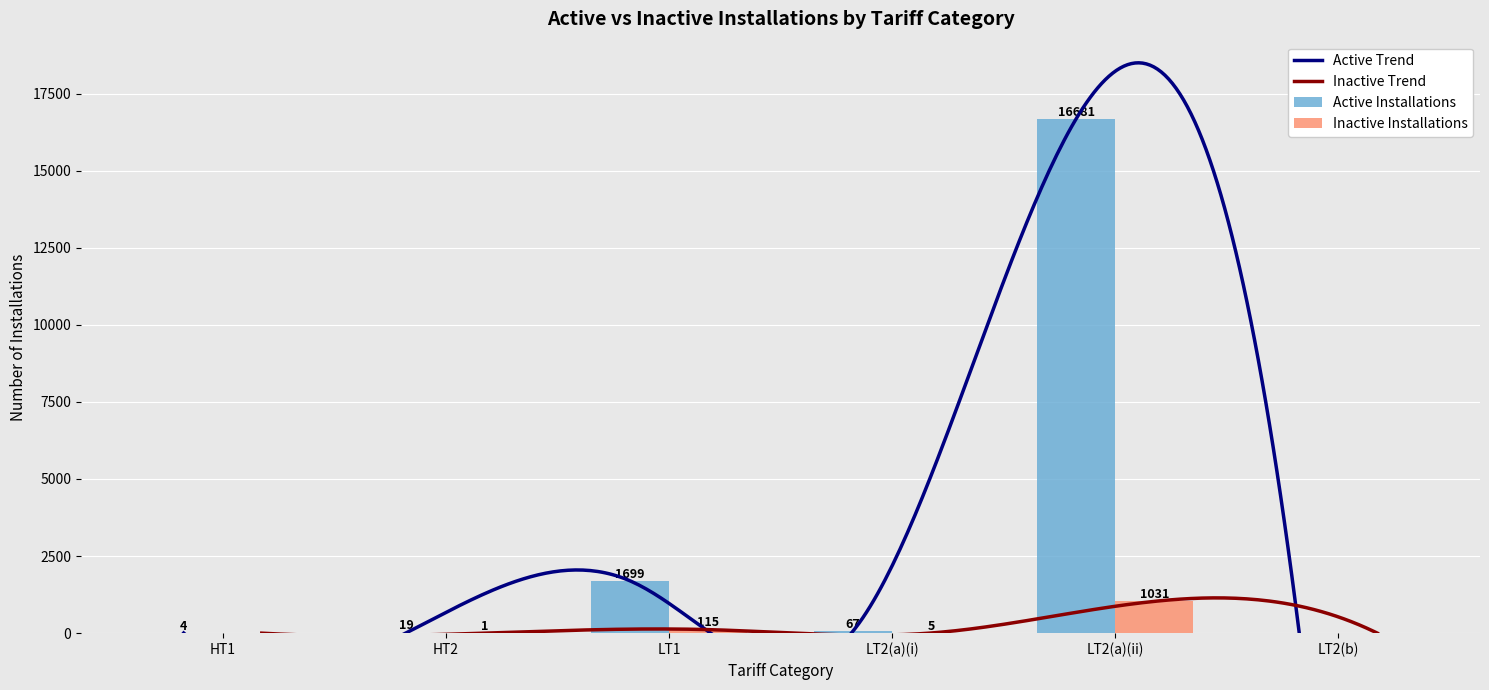

How many data points in Inactive Installations are less than 5?

3